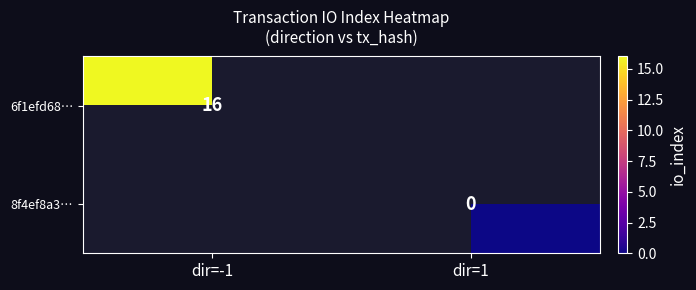

Is the value of 8f4ef8a3… at dir=1 greater than the value of 6f1efd68… at dir=-1?

No